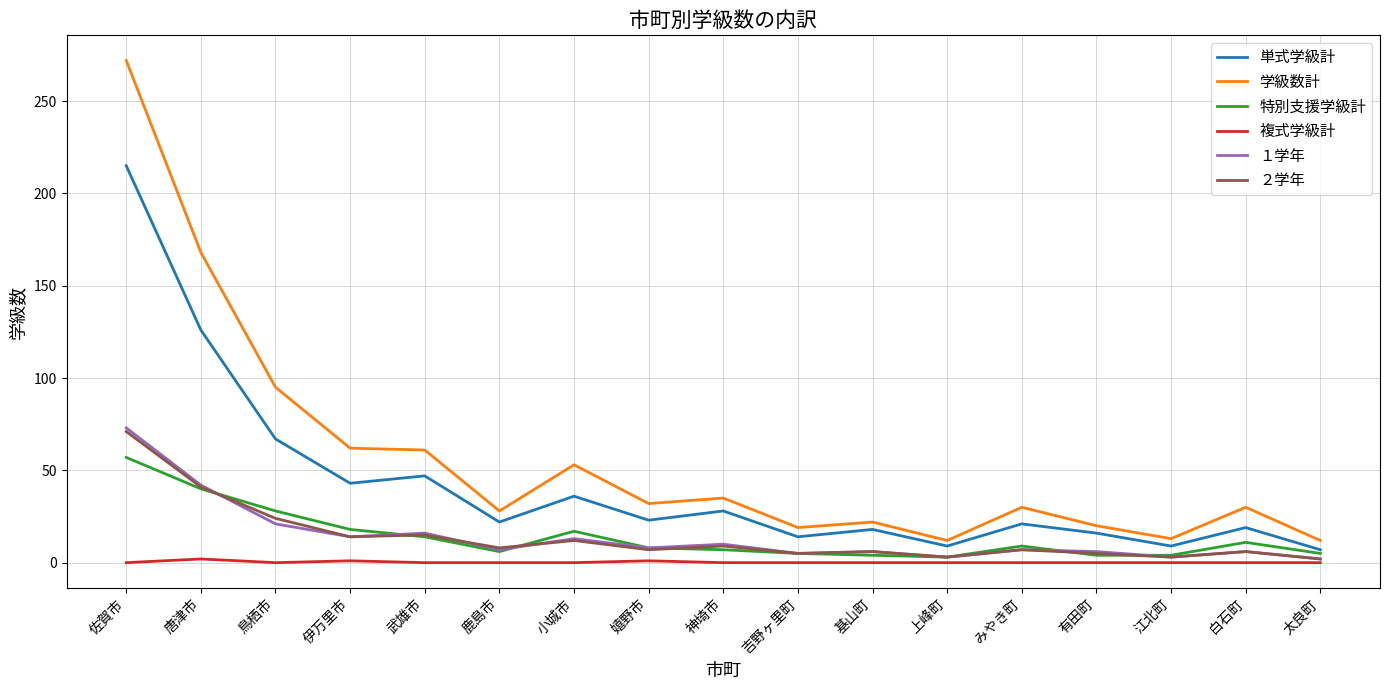

In １学年, how many points are higher than both neighbors (excluding endpoints)?

6